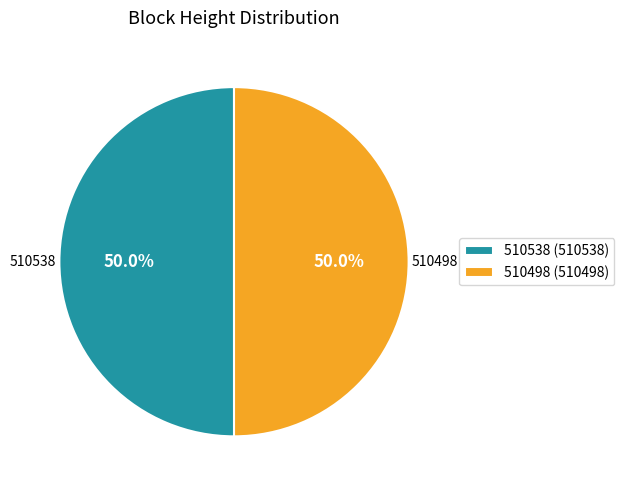

To the nearest percent, what portion does 510538 represent?

50%